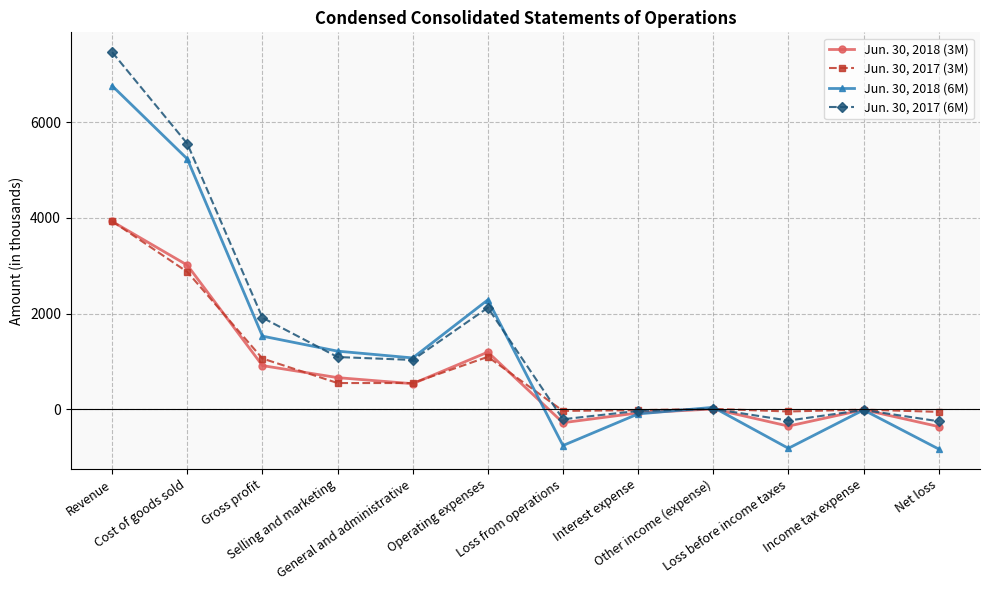

What are all the series names shown in the legend?

Jun. 30, 2018 (3M), Jun. 30, 2017 (3M), Jun. 30, 2018 (6M), Jun. 30, 2017 (6M)